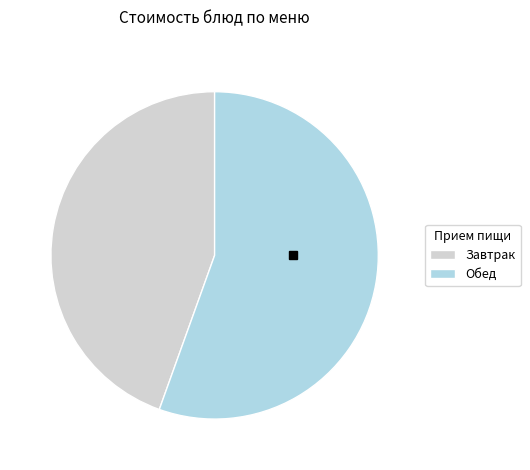

Between Завтрак and Обед, which is larger?

Обед